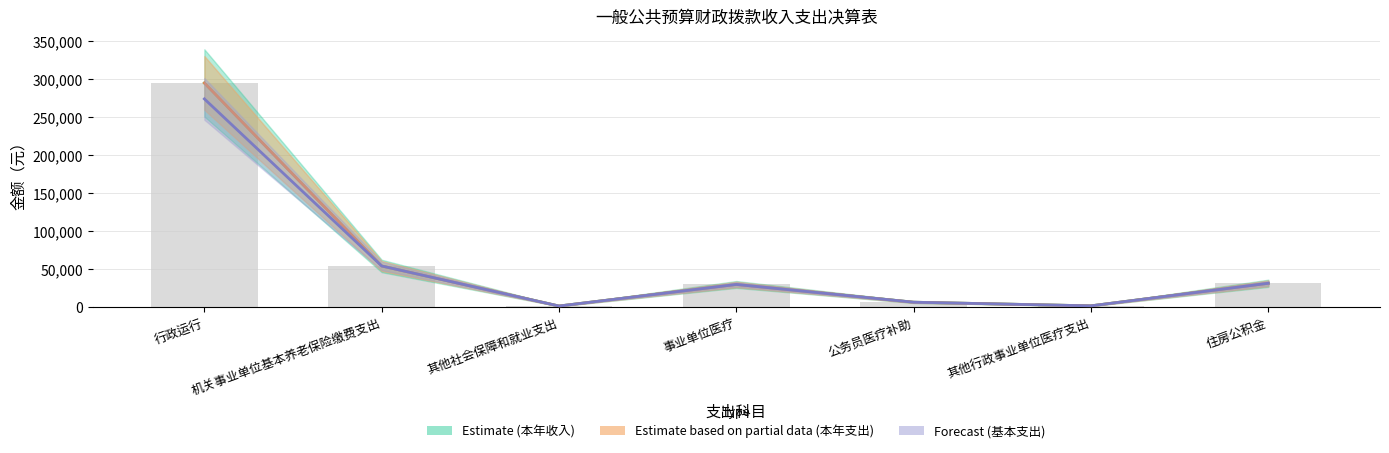

Which series has the largest total across all categories?

Estimate (本年收入)